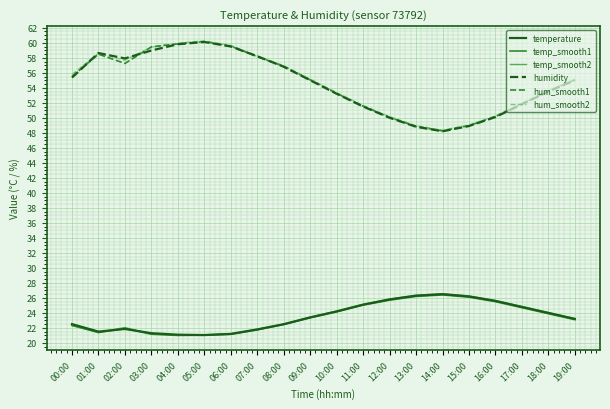

What is the lowest value of the temp_smooth1 series?

21.0